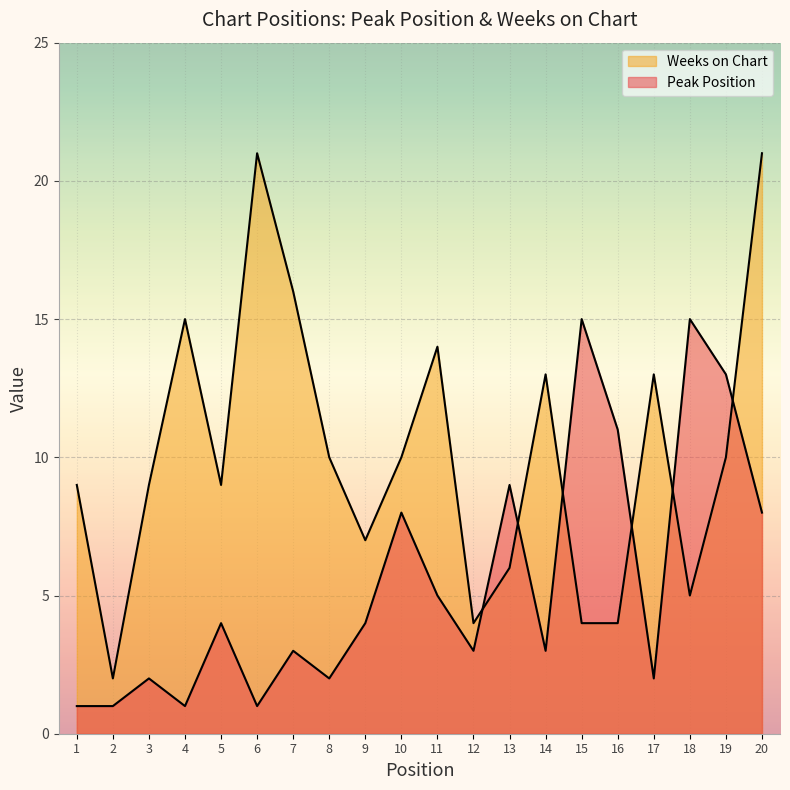

At how many categories does at least one series exceed 7?

17